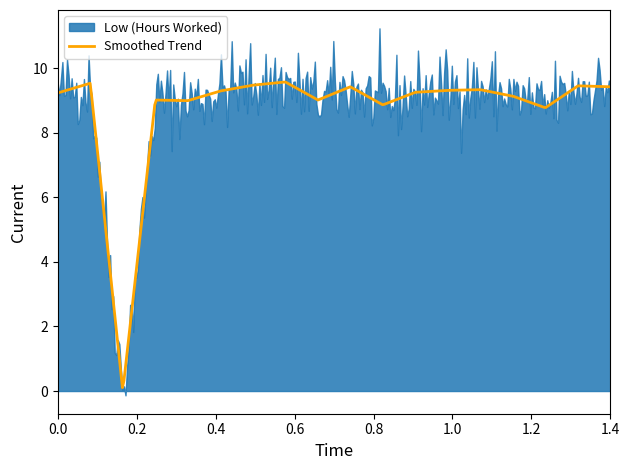

What is the greatest value displayed?

9.6